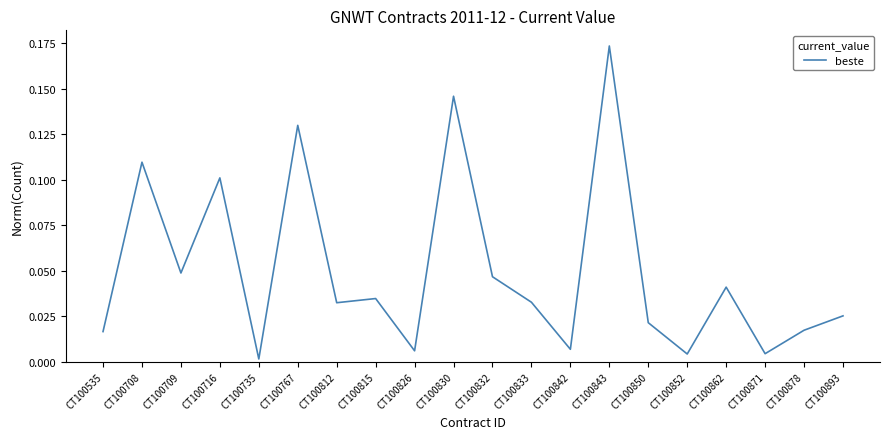

The chart shows a value of 0.1 at CT100767. True or false?

True